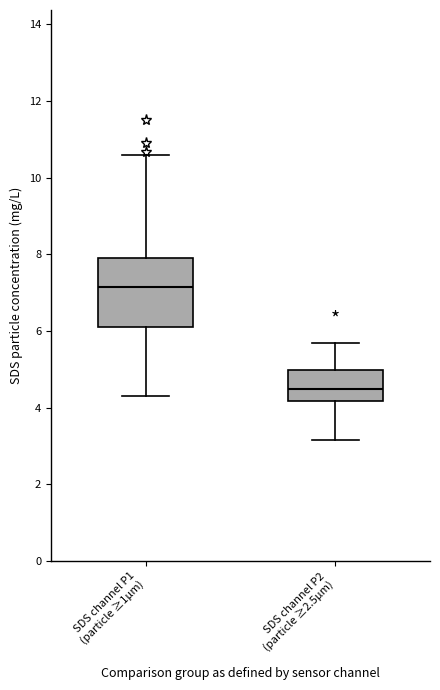

Reading left to right, read every box against the y-axis: the position of its median line, the range the box covers, and the ends of its whiskers. The values are not printed on the chart, so give them approximately, as read against the axis.

SDS channel P1 (particle ≥1µm): median 7.2, box 6.2 to 8.0, whiskers 4.4 to 10.6
SDS channel P2 (particle ≥2.5µm): median 4.4, box 4.2 to 5.0, whiskers 3.2 to 5.8